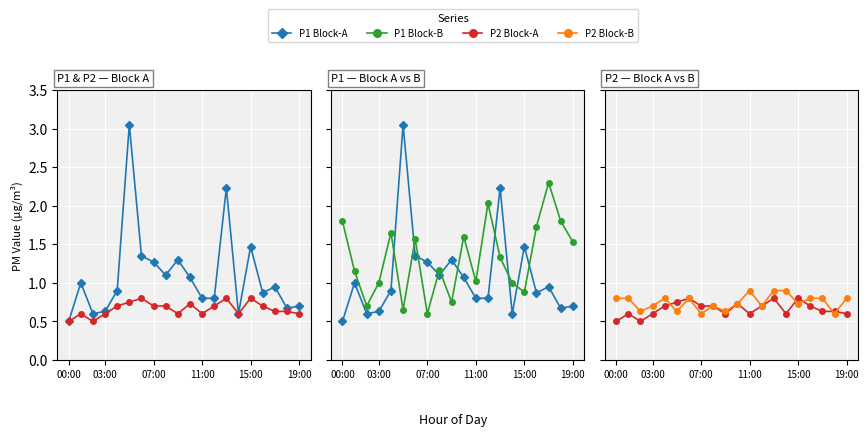

At how many categories does at least one series exceed 1?

17